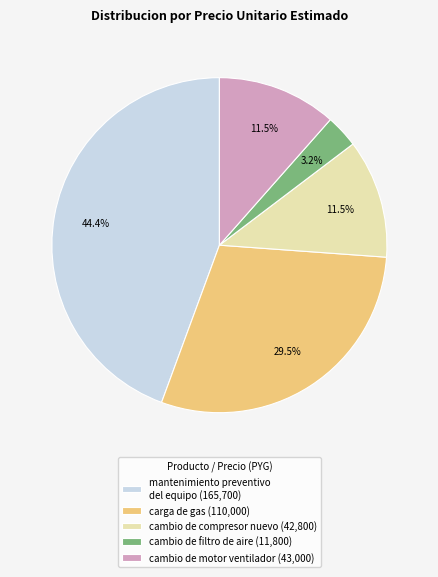

Between carga de gas (110,000) and cambio de motor ventilador (43,000), which is larger?

carga de gas (110,000)